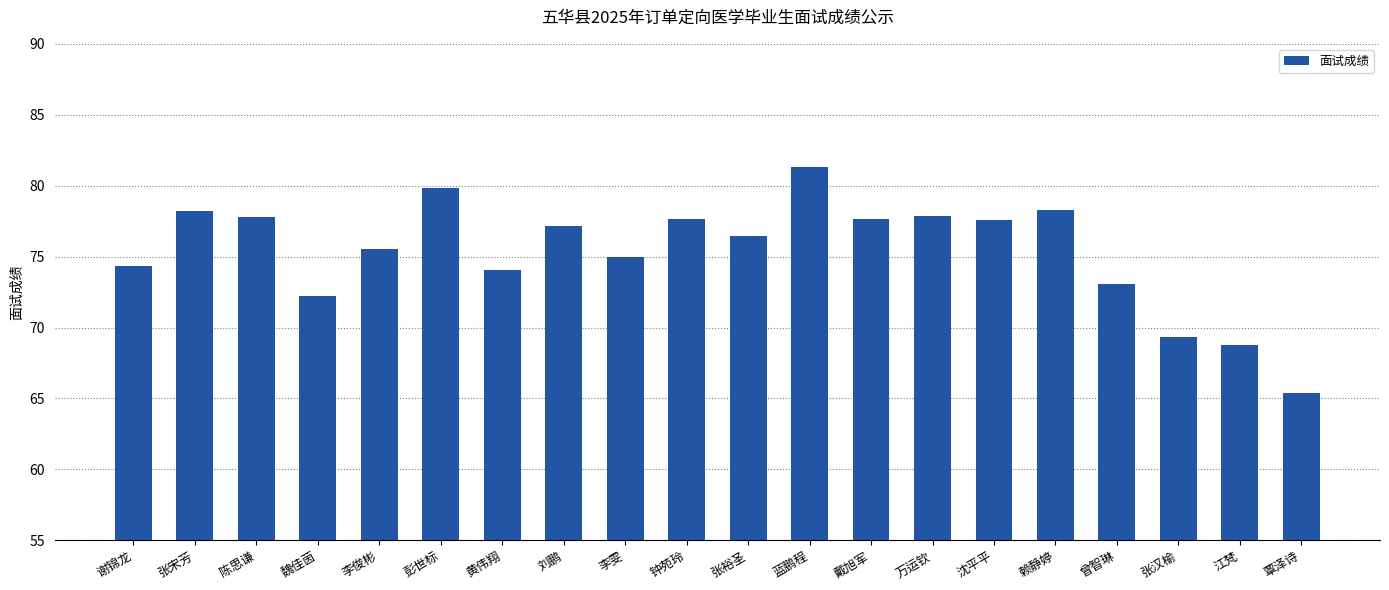

What is the sum of the values at 彭世标 and 李雯?

154.8